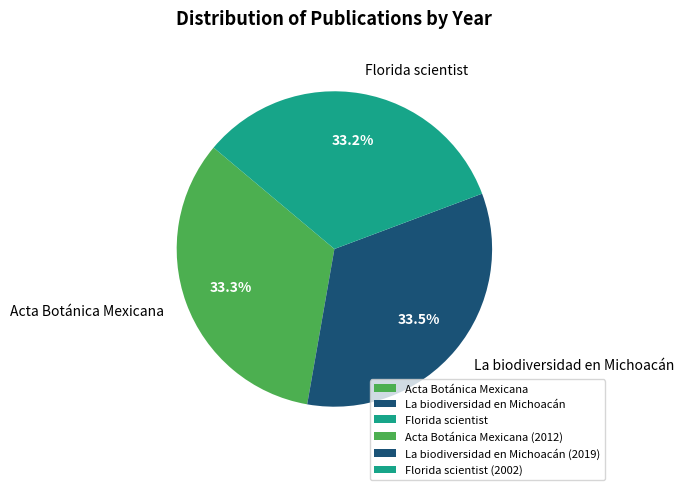

What is the ratio of the value at Acta Botánica Mexicana to the value at La biodiversidad en Michoacán?

1.0